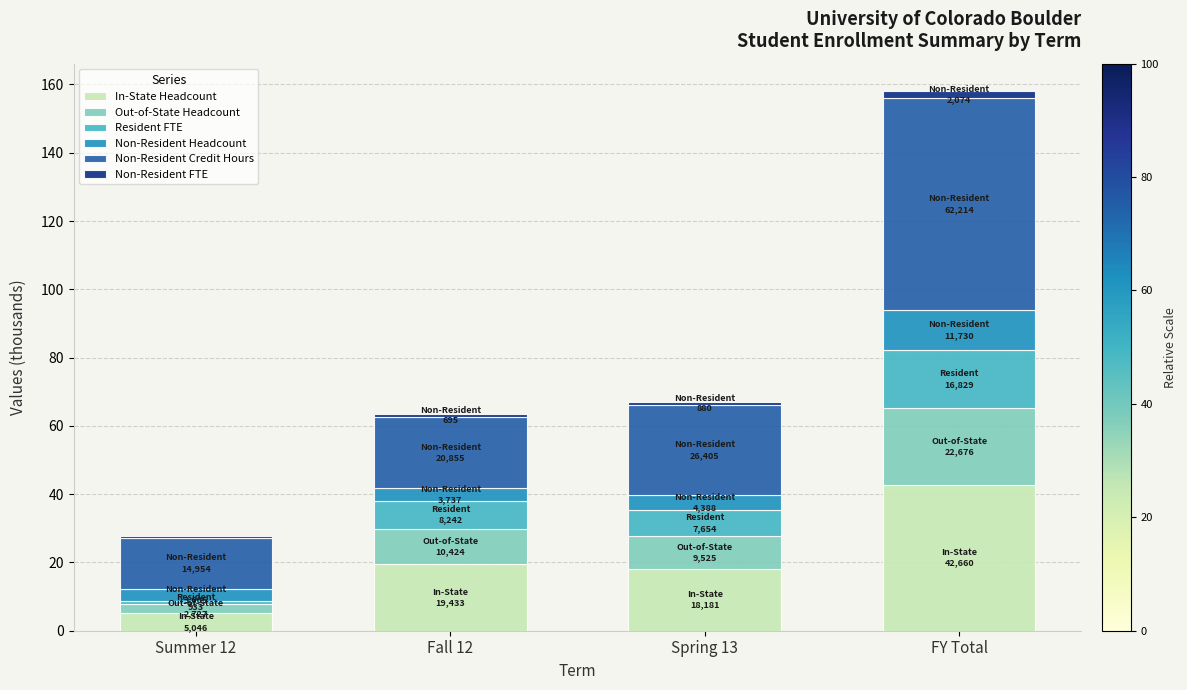

At which category is the sum across all series the highest?

FY Total